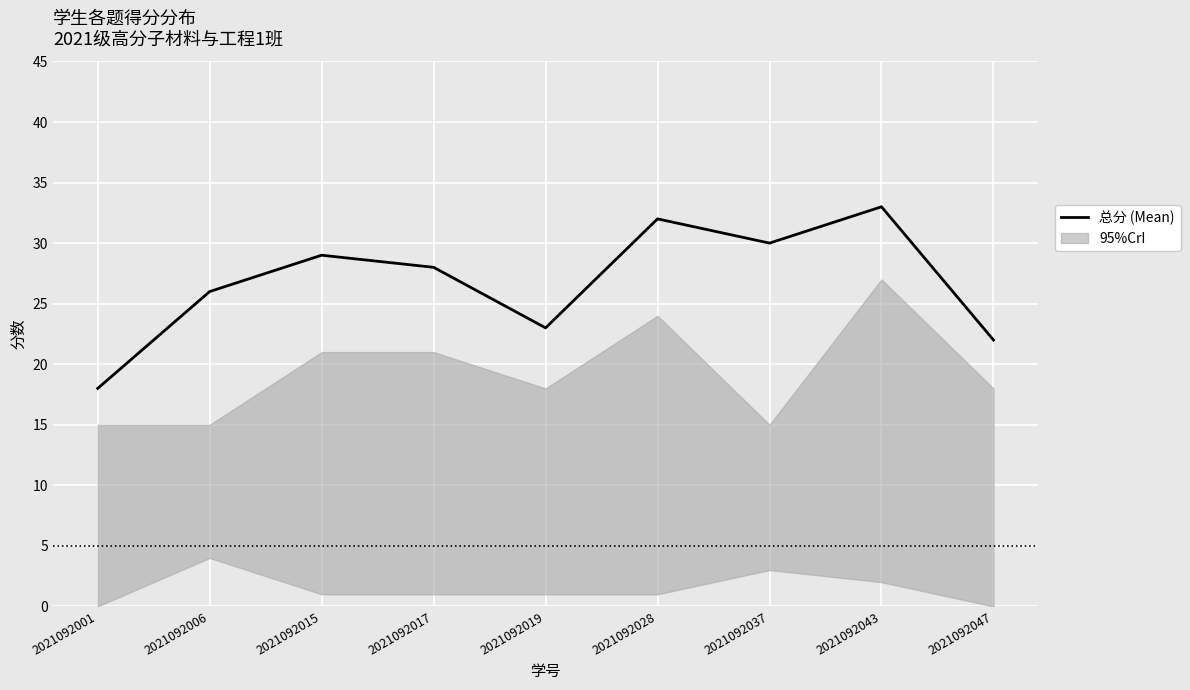

The chart shows a value of 23 at 2021092019. True or false?

True